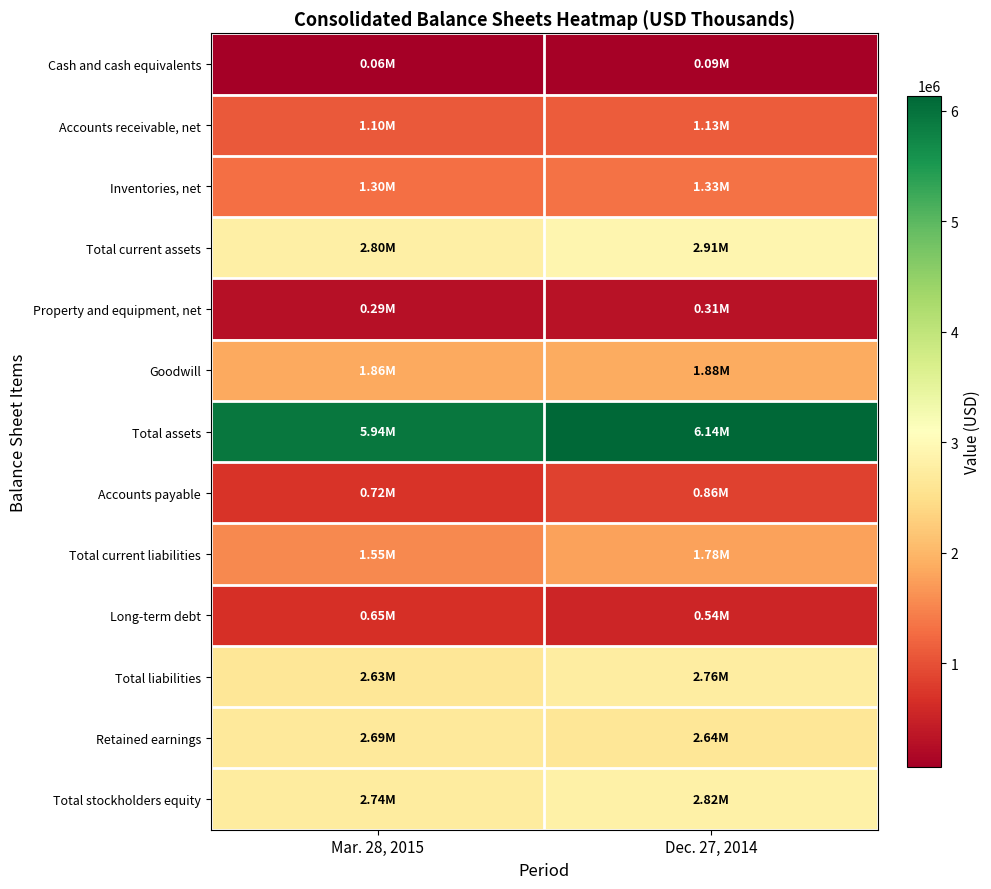

Between Dec. 27, 2014 and Mar. 28, 2015, which is larger?

Dec. 27, 2014